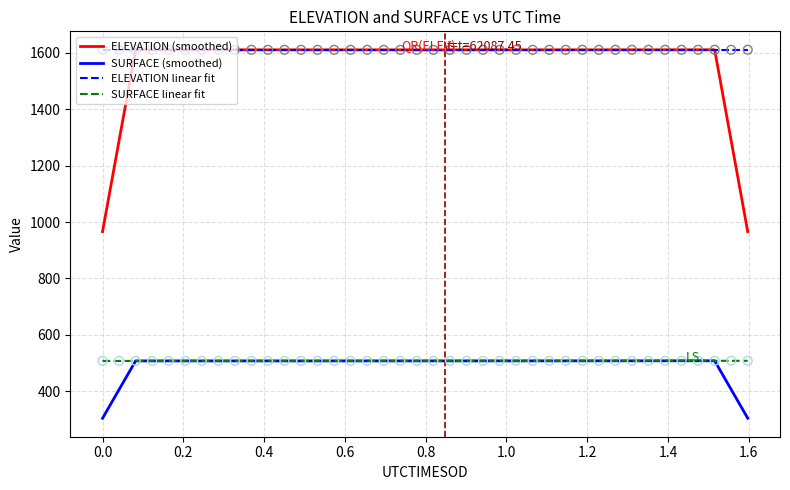

Which series has the largest Y range (max minus min)?

ELEVATION (smoothed)